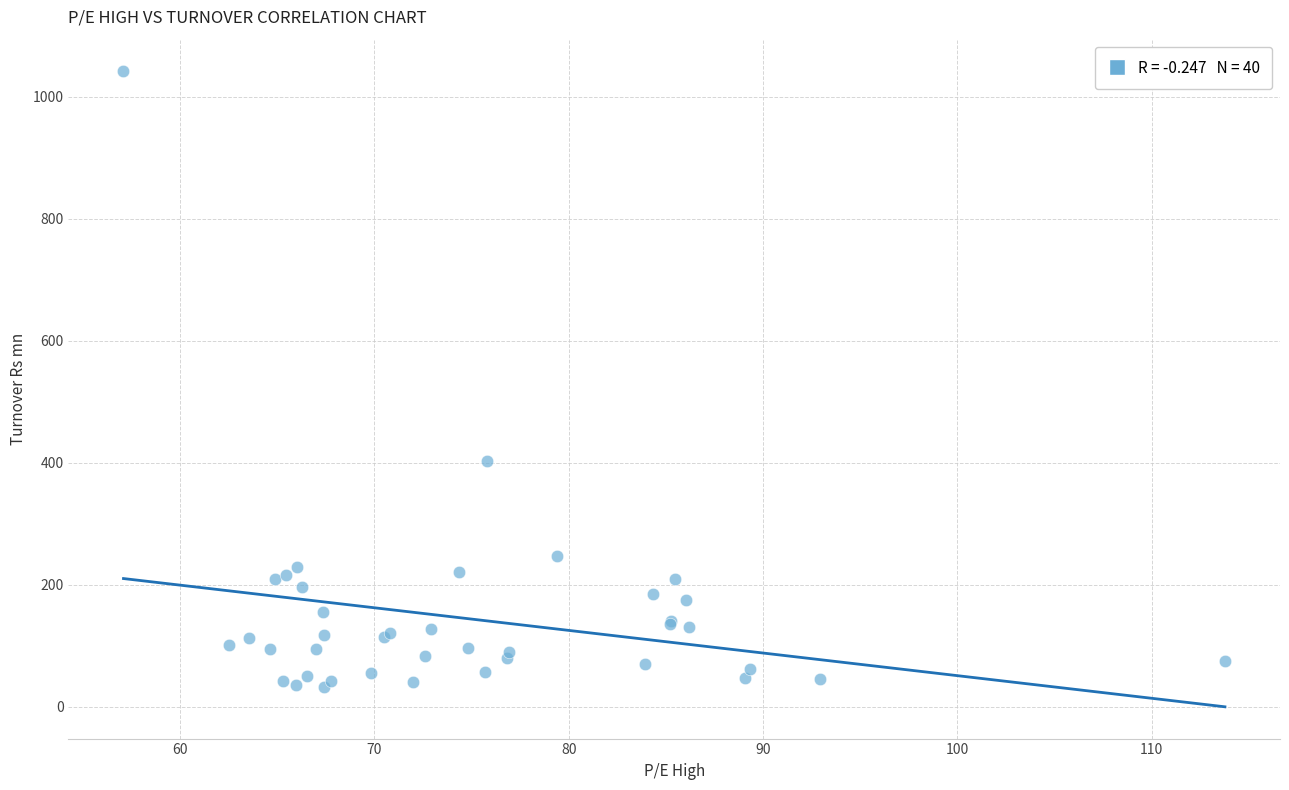

What Y value in the scatter plot is closest to 537?

403.5